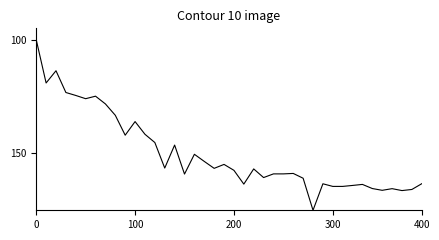

What is the difference between the maximum and minimum values?

75.0